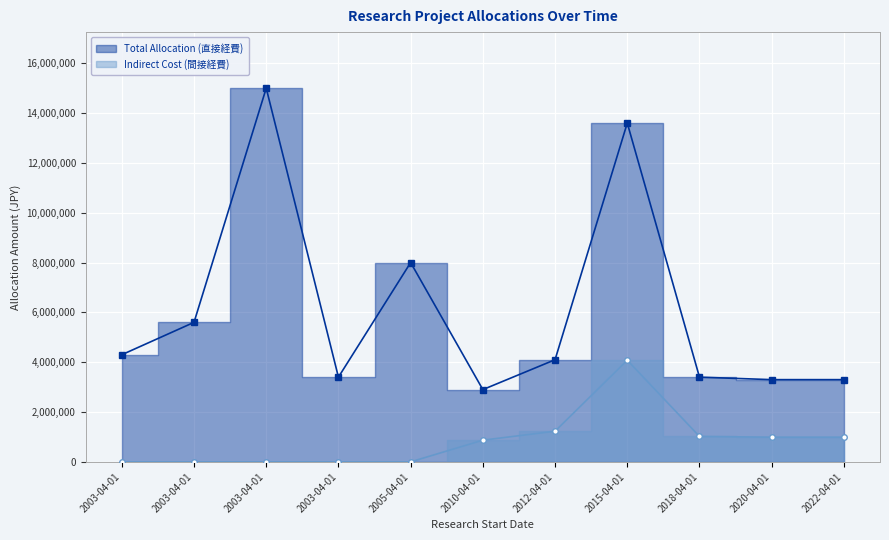

Does the chart display data point markers on the line(s)?

Yes